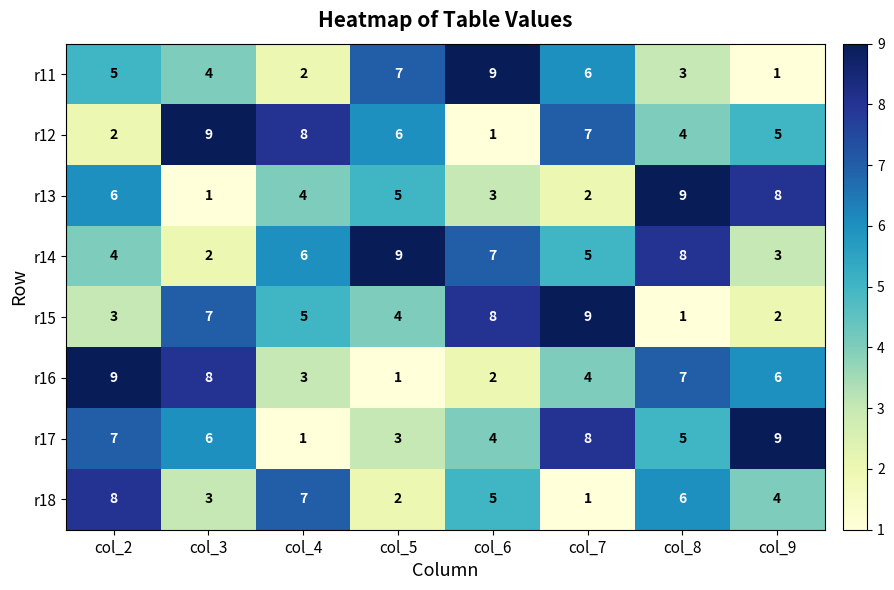

Count the number of categories in the chart.

8